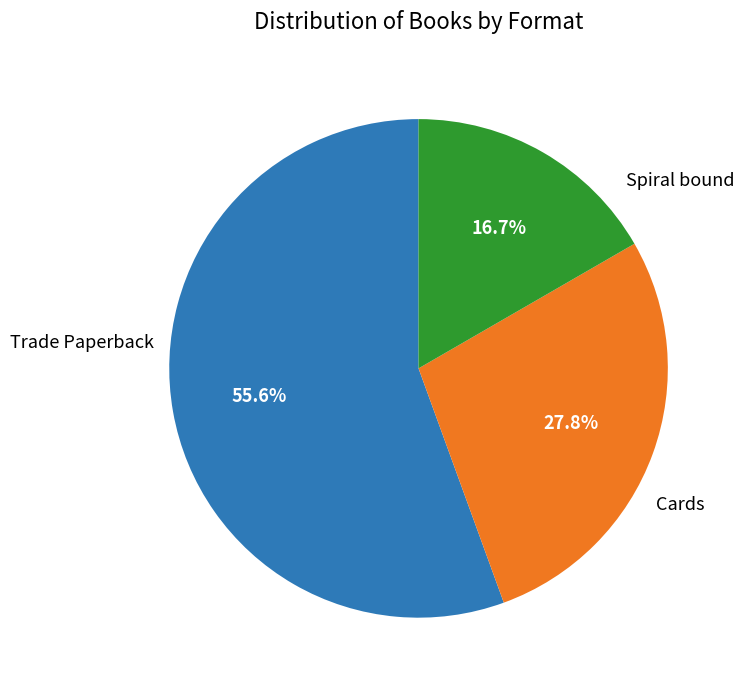

Which has a higher value, Cards or Spiral bound?

Cards